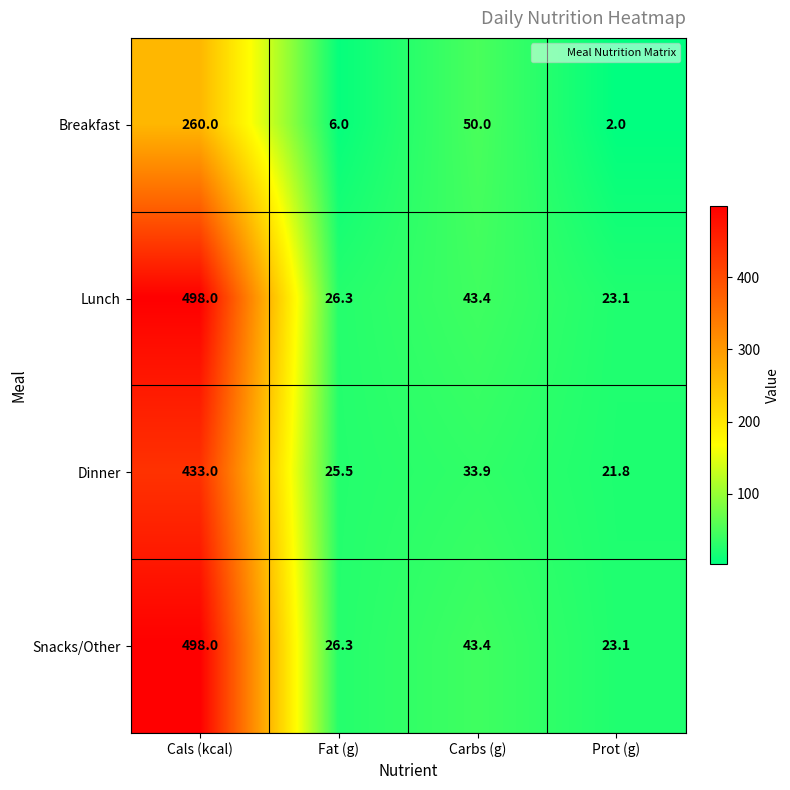

What is the difference between the second highest and second lowest values in the Snacks/Other series?

17.1